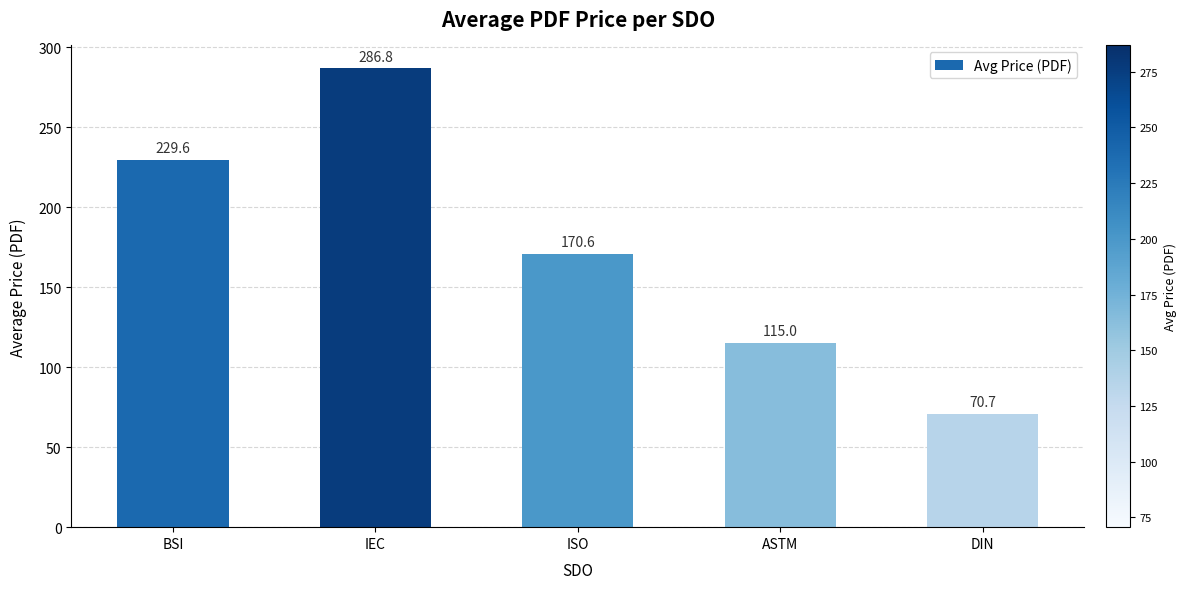

What value does the data have at ASTM?

115.0